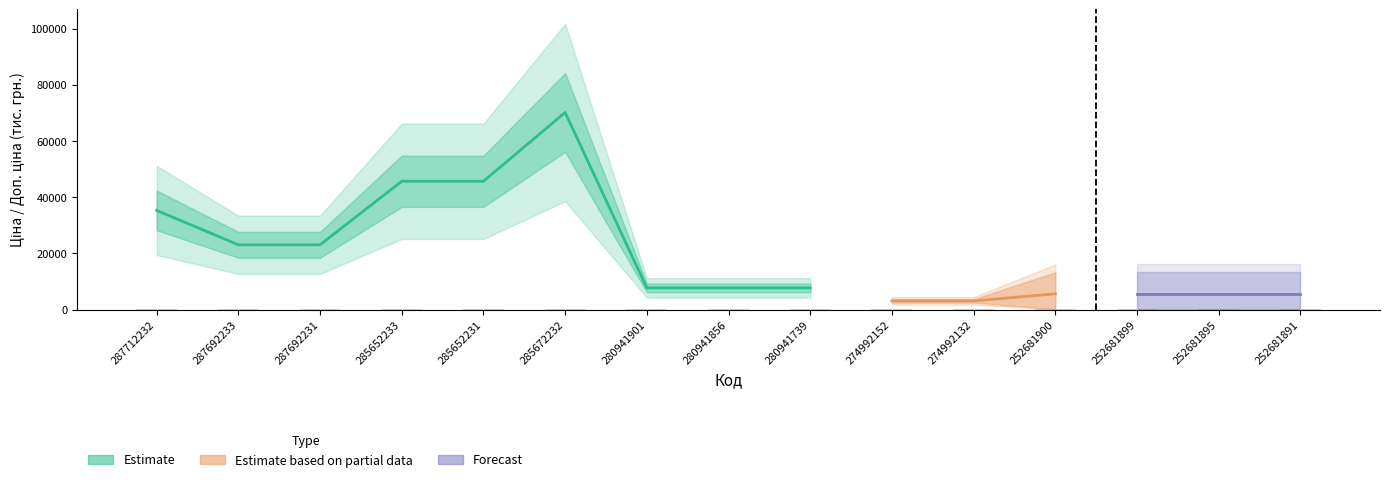

Reading left to right, extract all data points from this chart.

287712232=35.3	287692233=23.0	287692231=23.0	285652233=45.7	285652231=45.7	285672232=70.2	280941901=7.7	280941856=7.7	280941739=7.7	274992152=3.1	274992132=3.1	252681900=0.1	252681899=0.1	252681895=0.1	252681891=0.1